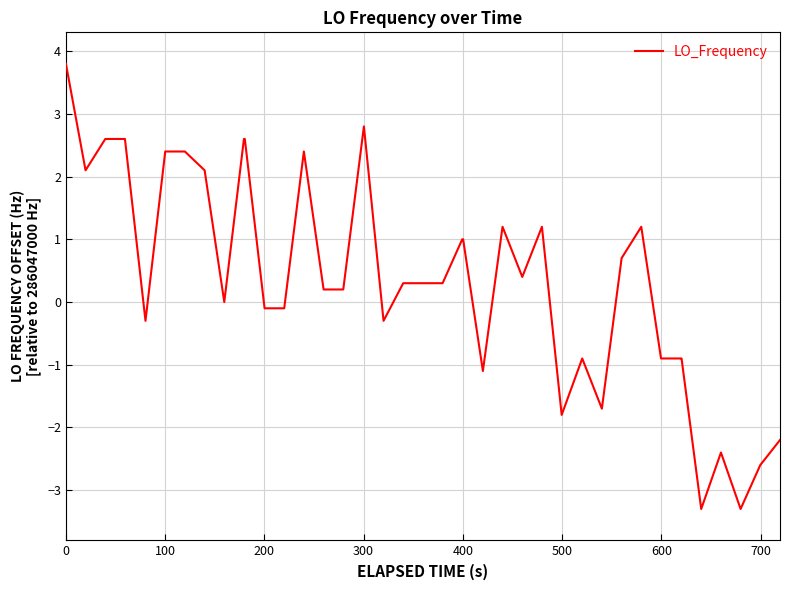

Count the number of data series in this chart.

1